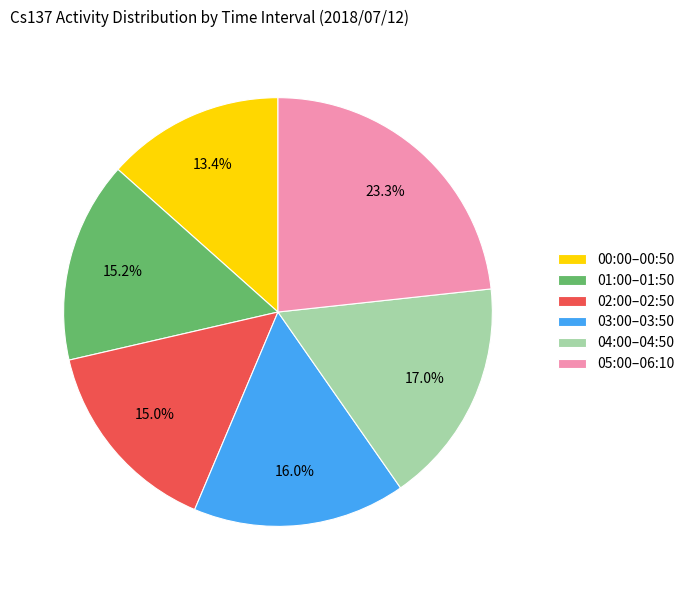

How many slices are in this pie chart?

6